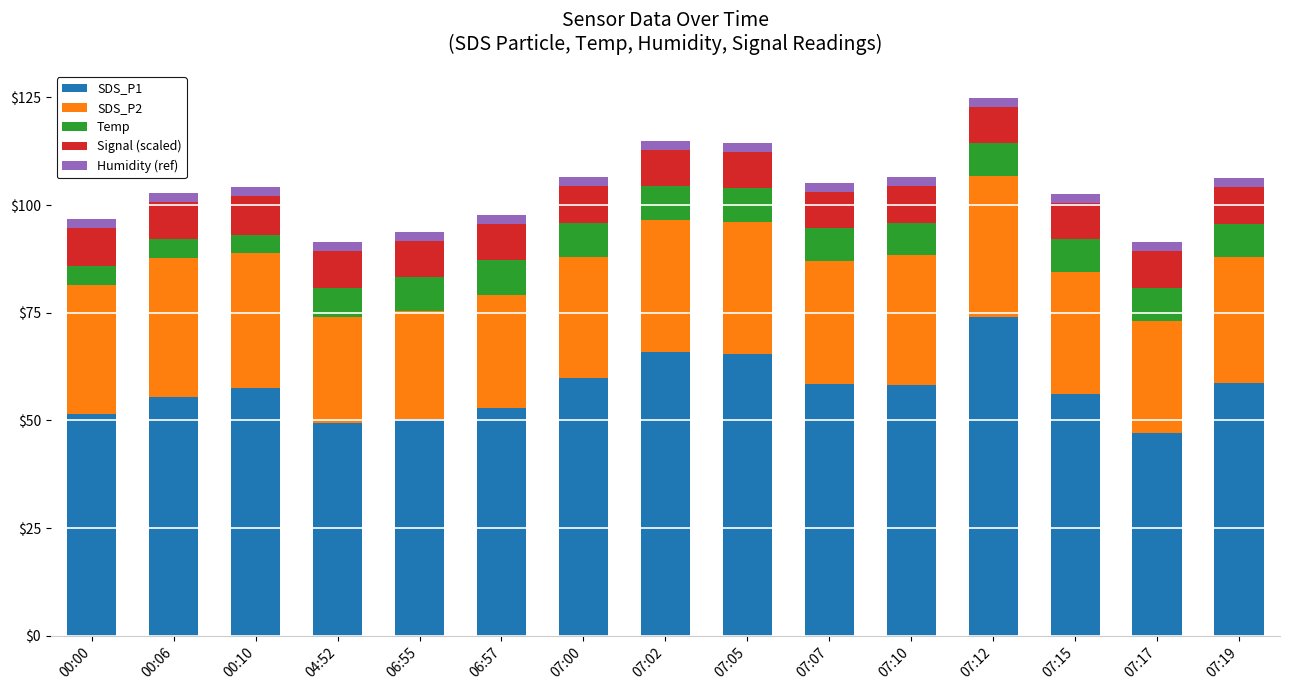

What is the lowest value of the SDS_P1 series?

47.0